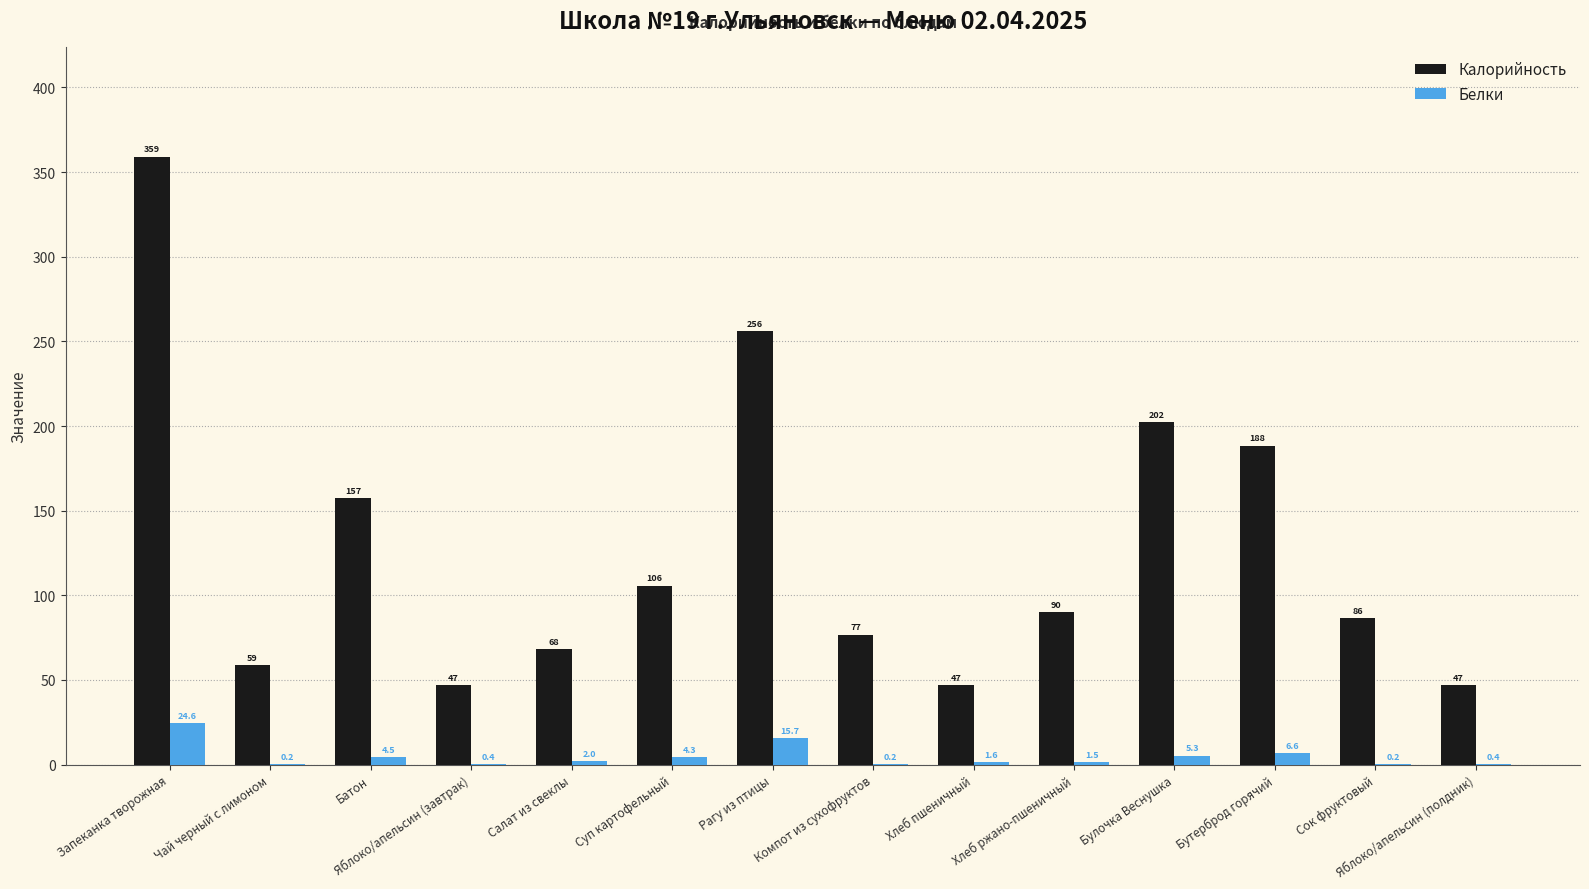

At which label does Белки first exceed 1?

Запеканка творожная